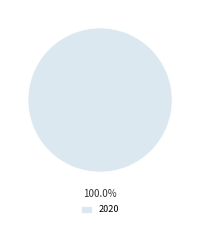

Rank the categories by value from lowest to highest.

2020